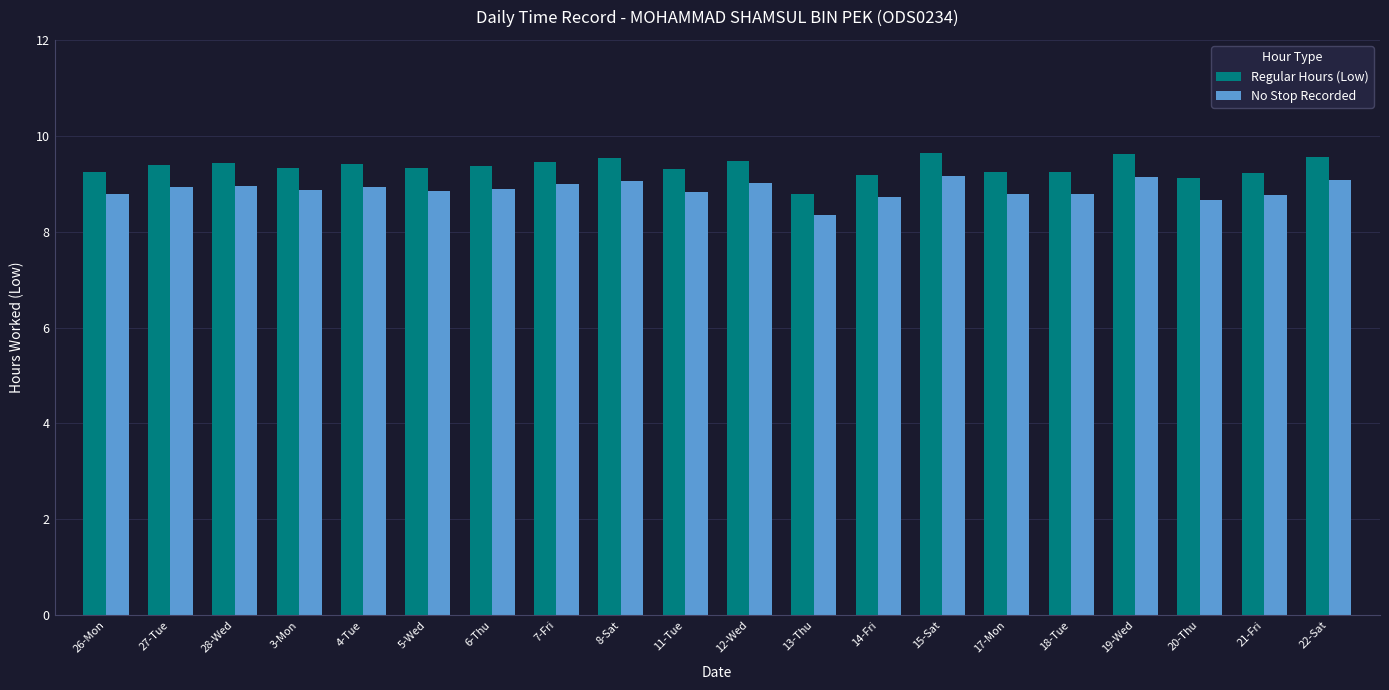

What is the sum of the No Stop Recorded values at 11-Tue and 26-Mon?

17.6